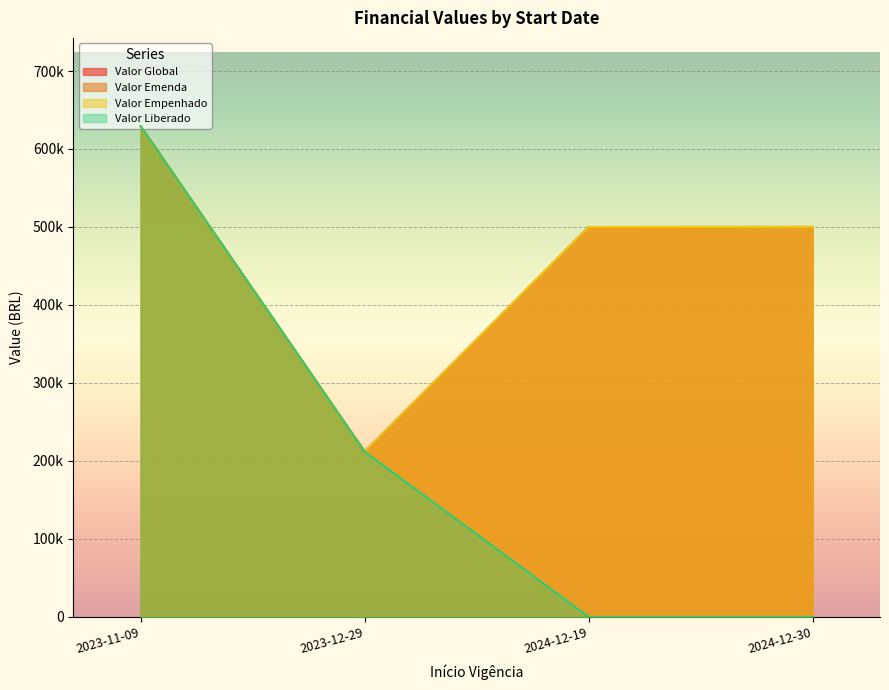

At which category does Valor Global reach its first local peak?

2023-11-09